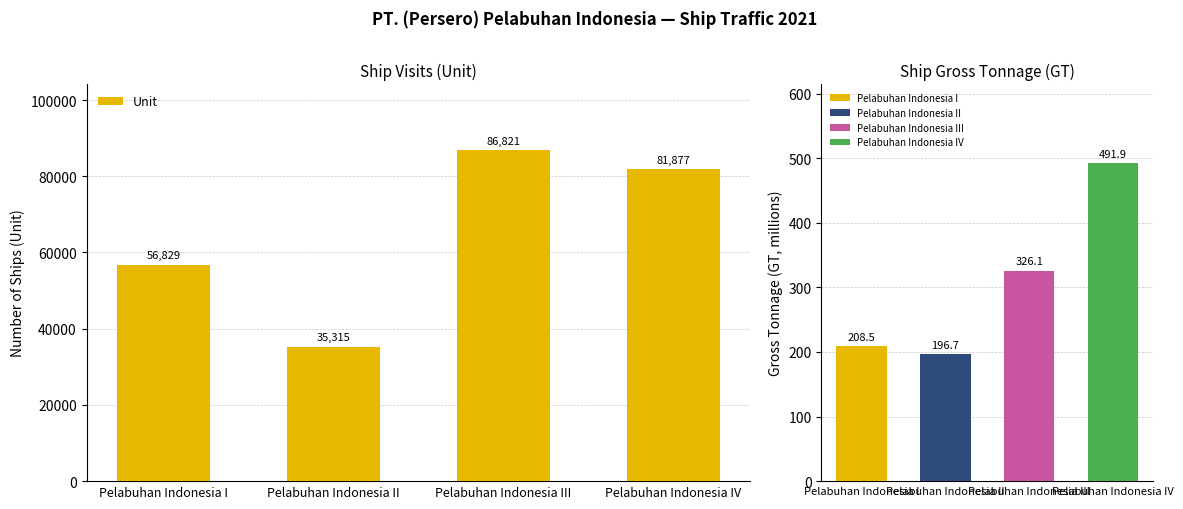

What is the sum of all values?

260842